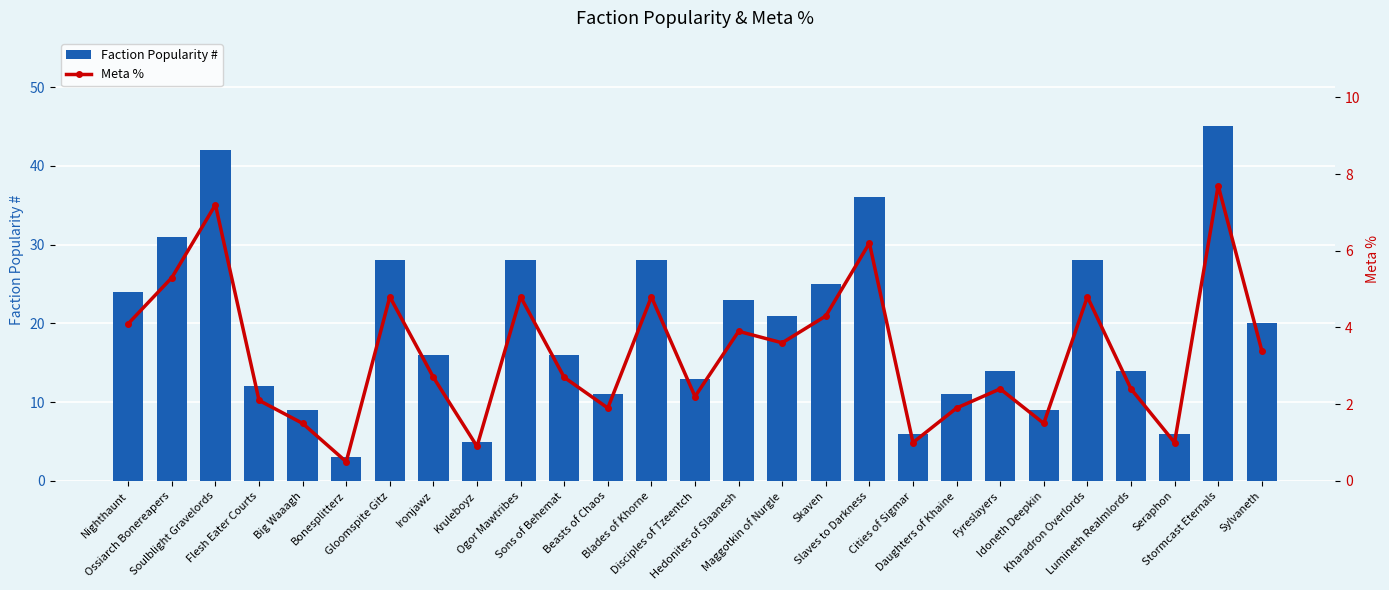

Reading left to right, list all the values displayed in this chart.

Faction Popularity #: 24.0	31.0	42.0	12.0	9.0	3.0	28.0	16.0	5.0	28.0	16.0	11.0	28.0	13.0	23.0	21.0	25.0	36.0	6.0	11.0	14.0	9.0	28.0	14.0	6.0	45.0	20.0
Meta %: 4.1	5.3	7.2	2.1	1.5	0.5	4.8	2.7	0.9	4.8	2.7	1.9	4.8	2.2	3.9	3.6	4.3	6.2	1.0	1.9	2.4	1.5	4.8	2.4	1.0	7.7	3.4